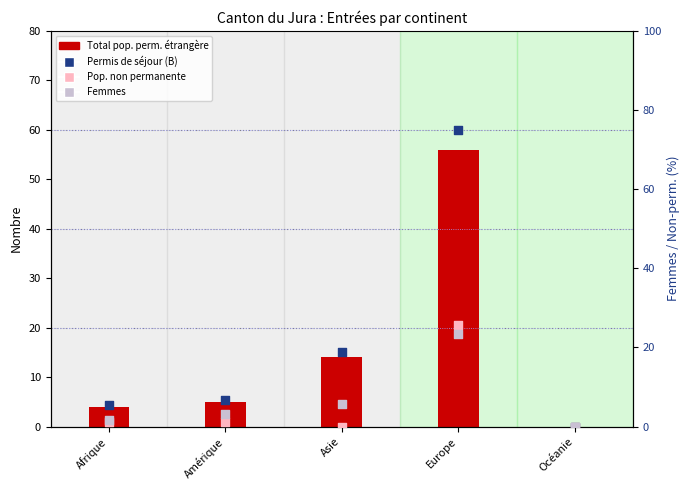

At how many categories does at least one series exceed 37?

1